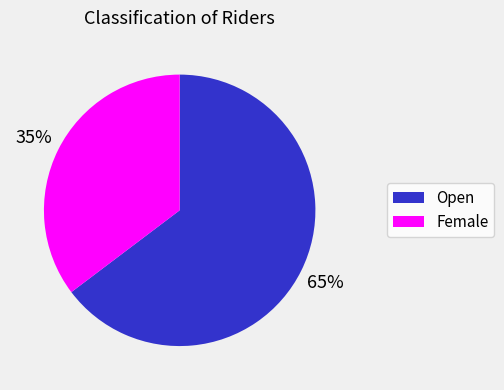

Does Open represent more than half of the total?

Yes